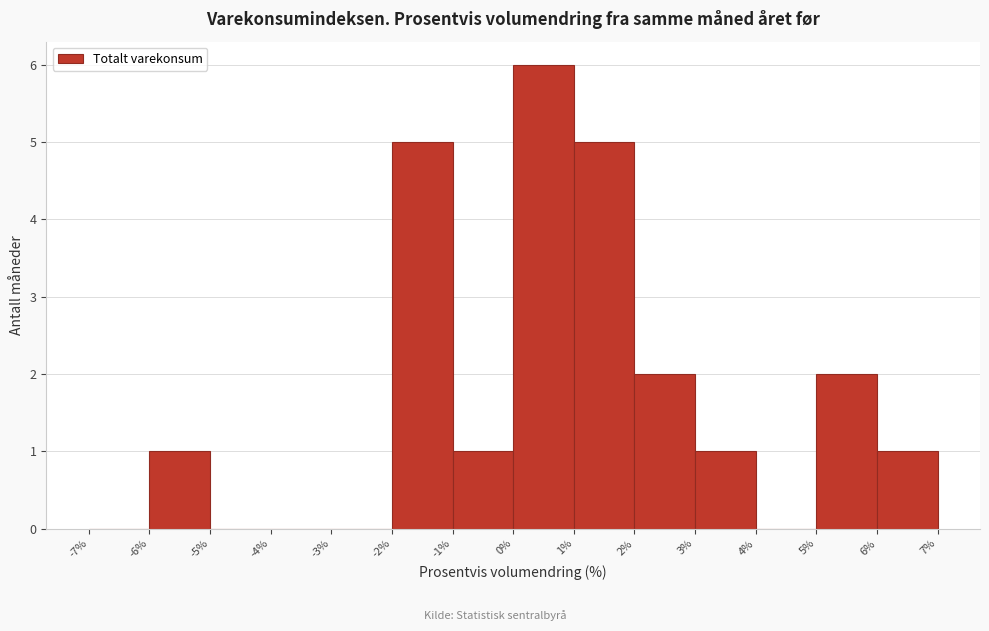

What is the height of the bar covering 6% to 7% on the x-axis? The values are not printed on the chart, so give them approximately, as read against the axis.

1